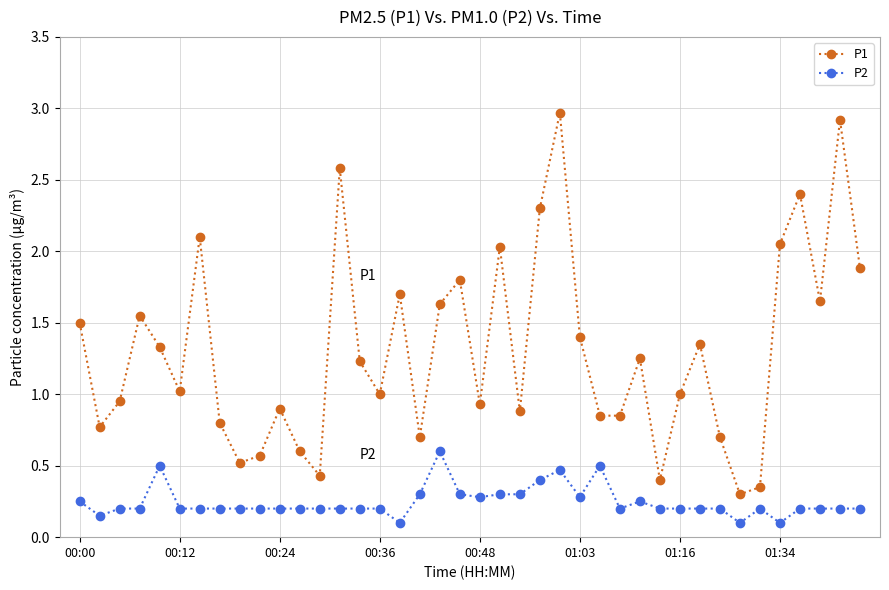

Rank the series by their maximum value, from highest to lowest.

P1, P2